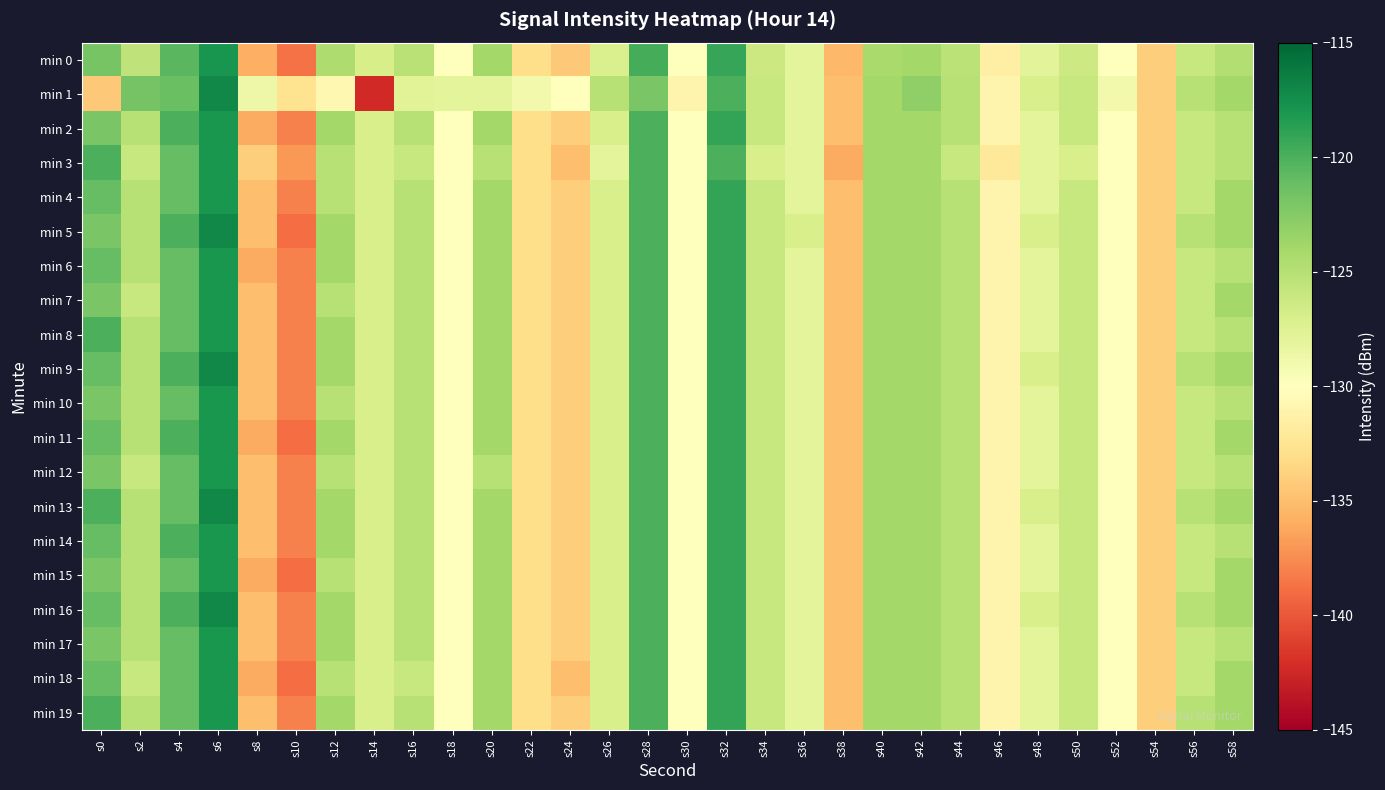

Reading left to right, extract all data points from this chart.

min 0: s0=-121.8	s2=-125.5	s4=-120.6	s6=-117.9	s8=-135.9	s10=-138.7	s12=-124.5	s14=-126.8	s16=-125.1	s18=-129.9	s20=-124.0	s22=-133.0	s24=-134.3	s26=-127.1	s28=-119.8	s30=-129.9	s32=-119.2	s34=-126.2	s36=-127.9	s38=-135.3	s40=-124.2	s42=-124.0	s44=-125.2	s46=-131.4	s48=-127.9	s50=-126.3	s52=-129.9	s54=-134.0	s56=-126.0	s58=-124.8
min 1: s0=-134.4	s2=-121.7	s4=-121.3	s6=-117.0	s8=-128.6	s10=-132.7	s12=-130.8	s14=-142.4	s16=-127.7	s18=-127.9	s20=-128.0	s22=-129.0	s24=-130.0	s26=-125.0	s28=-122.0	s30=-131.0	s32=-120.0	s34=-126.0	s36=-128.0	s38=-135.0	s40=-124.0	s42=-123.0	s44=-125.0	s46=-131.0	s48=-127.0	s50=-126.0	s52=-129.0	s54=-134.0	s56=-125.0	s58=-124.0
min 2: s0=-122.0	s2=-125.0	s4=-120.0	s6=-118.0	s8=-136.0	s10=-138.0	s12=-124.0	s14=-127.0	s16=-125.0	s18=-130.0	s20=-124.0	s22=-133.0	s24=-134.0	s26=-127.0	s28=-120.0	s30=-130.0	s32=-119.0	s34=-126.0	s36=-128.0	s38=-135.0	s40=-124.0	s42=-124.0	s44=-125.0	s46=-131.0	s48=-128.0	s50=-126.0	s52=-130.0	s54=-134.0	s56=-126.0	s58=-125.0
min 3: s0=-120.0	s2=-126.0	s4=-121.0	s6=-118.0	s8=-134.0	s10=-137.0	s12=-125.0	s14=-127.0	s16=-126.0	s18=-130.0	s20=-125.0	s22=-133.0	s24=-135.0	s26=-128.0	s28=-120.0	s30=-130.0	s32=-120.0	s34=-127.0	s36=-128.0	s38=-136.0	s40=-124.0	s42=-124.0	s44=-126.0	s46=-132.0	s48=-128.0	s50=-127.0	s52=-130.0	s54=-134.0	s56=-126.0	s58=-125.0
min 4: s0=-121.0	s2=-125.0	s4=-121.0	s6=-118.0	s8=-135.0	s10=-138.0	s12=-125.0	s14=-127.0	s16=-125.0	s18=-130.0	s20=-124.0	s22=-133.0	s24=-134.0	s26=-127.0	s28=-120.0	s30=-130.0	s32=-119.0	s34=-126.0	s36=-128.0	s38=-135.0	s40=-124.0	s42=-124.0	s44=-125.0	s46=-131.0	s48=-128.0	s50=-126.0	s52=-130.0	s54=-134.0	s56=-126.0	s58=-124.0
min 5: s0=-122.0	s2=-125.0	s4=-120.0	s6=-117.0	s8=-135.0	s10=-139.0	s12=-124.0	s14=-127.0	s16=-125.0	s18=-130.0	s20=-124.0	s22=-133.0	s24=-134.0	s26=-127.0	s28=-120.0	s30=-130.0	s32=-119.0	s34=-126.0	s36=-127.0	s38=-135.0	s40=-124.0	s42=-124.0	s44=-125.0	s46=-131.0	s48=-127.0	s50=-126.0	s52=-130.0	s54=-134.0	s56=-125.0	s58=-124.0
min 6: s0=-121.0	s2=-125.0	s4=-121.0	s6=-118.0	s8=-136.0	s10=-138.0	s12=-124.0	s14=-127.0	s16=-125.0	s18=-130.0	s20=-124.0	s22=-133.0	s24=-134.0	s26=-127.0	s28=-120.0	s30=-130.0	s32=-119.0	s34=-126.0	s36=-128.0	s38=-135.0	s40=-124.0	s42=-124.0	s44=-125.0	s46=-131.0	s48=-128.0	s50=-126.0	s52=-130.0	s54=-134.0	s56=-126.0	s58=-125.0
min 7: s0=-122.0	s2=-126.0	s4=-121.0	s6=-118.0	s8=-135.0	s10=-138.0	s12=-125.0	s14=-127.0	s16=-125.0	s18=-130.0	s20=-124.0	s22=-133.0	s24=-134.0	s26=-127.0	s28=-120.0	s30=-130.0	s32=-119.0	s34=-126.0	s36=-128.0	s38=-135.0	s40=-124.0	s42=-124.0	s44=-125.0	s46=-131.0	s48=-128.0	s50=-126.0	s52=-130.0	s54=-134.0	s56=-126.0	s58=-124.0
min 8: s0=-120.0	s2=-125.0	s4=-121.0	s6=-118.0	s8=-135.0	s10=-138.0	s12=-124.0	s14=-127.0	s16=-125.0	s18=-130.0	s20=-124.0	s22=-133.0	s24=-134.0	s26=-127.0	s28=-120.0	s30=-130.0	s32=-119.0	s34=-126.0	s36=-128.0	s38=-135.0	s40=-124.0	s42=-124.0	s44=-125.0	s46=-131.0	s48=-128.0	s50=-126.0	s52=-130.0	s54=-134.0	s56=-126.0	s58=-125.0
min 9: s0=-121.0	s2=-125.0	s4=-120.0	s6=-117.0	s8=-135.0	s10=-138.0	s12=-124.0	s14=-127.0	s16=-125.0	s18=-130.0	s20=-124.0	s22=-133.0	s24=-134.0	s26=-127.0	s28=-120.0	s30=-130.0	s32=-119.0	s34=-126.0	s36=-128.0	s38=-135.0	s40=-124.0	s42=-124.0	s44=-125.0	s46=-131.0	s48=-127.0	s50=-126.0	s52=-130.0	s54=-134.0	s56=-125.0	s58=-124.0
min 10: s0=-122.0	s2=-125.0	s4=-121.0	s6=-118.0	s8=-135.0	s10=-138.0	s12=-125.0	s14=-127.0	s16=-125.0	s18=-130.0	s20=-124.0	s22=-133.0	s24=-134.0	s26=-127.0	s28=-120.0	s30=-130.0	s32=-119.0	s34=-126.0	s36=-128.0	s38=-135.0	s40=-124.0	s42=-124.0	s44=-125.0	s46=-131.0	s48=-128.0	s50=-126.0	s52=-130.0	s54=-134.0	s56=-126.0	s58=-125.0
min 11: s0=-121.0	s2=-125.0	s4=-120.0	s6=-118.0	s8=-136.0	s10=-139.0	s12=-124.0	s14=-127.0	s16=-125.0	s18=-130.0	s20=-124.0	s22=-133.0	s24=-134.0	s26=-127.0	s28=-120.0	s30=-130.0	s32=-119.0	s34=-126.0	s36=-128.0	s38=-135.0	s40=-124.0	s42=-124.0	s44=-125.0	s46=-131.0	s48=-128.0	s50=-126.0	s52=-130.0	s54=-134.0	s56=-126.0	s58=-124.0
min 12: s0=-122.0	s2=-126.0	s4=-121.0	s6=-118.0	s8=-135.0	s10=-138.0	s12=-125.0	s14=-127.0	s16=-125.0	s18=-130.0	s20=-125.0	s22=-133.0	s24=-134.0	s26=-127.0	s28=-120.0	s30=-130.0	s32=-119.0	s34=-126.0	s36=-128.0	s38=-135.0	s40=-124.0	s42=-124.0	s44=-125.0	s46=-131.0	s48=-128.0	s50=-126.0	s52=-130.0	s54=-134.0	s56=-126.0	s58=-125.0
min 13: s0=-120.0	s2=-125.0	s4=-121.0	s6=-117.0	s8=-135.0	s10=-138.0	s12=-124.0	s14=-127.0	s16=-125.0	s18=-130.0	s20=-124.0	s22=-133.0	s24=-134.0	s26=-127.0	s28=-120.0	s30=-130.0	s32=-119.0	s34=-126.0	s36=-128.0	s38=-135.0	s40=-124.0	s42=-124.0	s44=-125.0	s46=-131.0	s48=-127.0	s50=-126.0	s52=-130.0	s54=-134.0	s56=-125.0	s58=-124.0
min 14: s0=-121.0	s2=-125.0	s4=-120.0	s6=-118.0	s8=-135.0	s10=-138.0	s12=-124.0	s14=-127.0	s16=-125.0	s18=-130.0	s20=-124.0	s22=-133.0	s24=-134.0	s26=-127.0	s28=-120.0	s30=-130.0	s32=-119.0	s34=-126.0	s36=-128.0	s38=-135.0	s40=-124.0	s42=-124.0	s44=-125.0	s46=-131.0	s48=-128.0	s50=-126.0	s52=-130.0	s54=-134.0	s56=-126.0	s58=-125.0
min 15: s0=-122.0	s2=-125.0	s4=-121.0	s6=-118.0	s8=-136.0	s10=-139.0	s12=-125.0	s14=-127.0	s16=-125.0	s18=-130.0	s20=-124.0	s22=-133.0	s24=-134.0	s26=-127.0	s28=-120.0	s30=-130.0	s32=-119.0	s34=-126.0	s36=-128.0	s38=-135.0	s40=-124.0	s42=-124.0	s44=-125.0	s46=-131.0	s48=-128.0	s50=-126.0	s52=-130.0	s54=-134.0	s56=-126.0	s58=-124.0
min 16: s0=-121.0	s2=-125.0	s4=-120.0	s6=-117.0	s8=-135.0	s10=-138.0	s12=-124.0	s14=-127.0	s16=-125.0	s18=-130.0	s20=-124.0	s22=-133.0	s24=-134.0	s26=-127.0	s28=-120.0	s30=-130.0	s32=-119.0	s34=-126.0	s36=-128.0	s38=-135.0	s40=-124.0	s42=-124.0	s44=-125.0	s46=-131.0	s48=-127.0	s50=-126.0	s52=-130.0	s54=-134.0	s56=-125.0	s58=-124.0
min 17: s0=-122.0	s2=-125.0	s4=-121.0	s6=-118.0	s8=-135.0	s10=-138.0	s12=-124.0	s14=-127.0	s16=-125.0	s18=-130.0	s20=-124.0	s22=-133.0	s24=-134.0	s26=-127.0	s28=-120.0	s30=-130.0	s32=-119.0	s34=-126.0	s36=-128.0	s38=-135.0	s40=-124.0	s42=-124.0	s44=-125.0	s46=-131.0	s48=-128.0	s50=-126.0	s52=-130.0	s54=-134.0	s56=-126.0	s58=-125.0
min 18: s0=-121.0	s2=-126.0	s4=-121.0	s6=-118.0	s8=-136.0	s10=-139.0	s12=-125.0	s14=-127.0	s16=-126.0	s18=-130.0	s20=-124.0	s22=-133.0	s24=-135.0	s26=-127.0	s28=-120.0	s30=-130.0	s32=-119.0	s34=-126.0	s36=-128.0	s38=-135.0	s40=-124.0	s42=-124.0	s44=-125.0	s46=-131.0	s48=-128.0	s50=-126.0	s52=-130.0	s54=-134.0	s56=-126.0	s58=-124.0
min 19: s0=-120.0	s2=-125.0	s4=-121.0	s6=-118.0	s8=-135.0	s10=-138.0	s12=-124.0	s14=-127.0	s16=-125.0	s18=-130.0	s20=-124.0	s22=-133.0	s24=-134.0	s26=-127.0	s28=-120.0	s30=-130.0	s32=-119.0	s34=-126.0	s36=-128.0	s38=-135.0	s40=-124.0	s42=-124.0	s44=-125.0	s46=-131.0	s48=-128.0	s50=-126.0	s52=-130.0	s54=-134.0	s56=-125.0	s58=-124.0